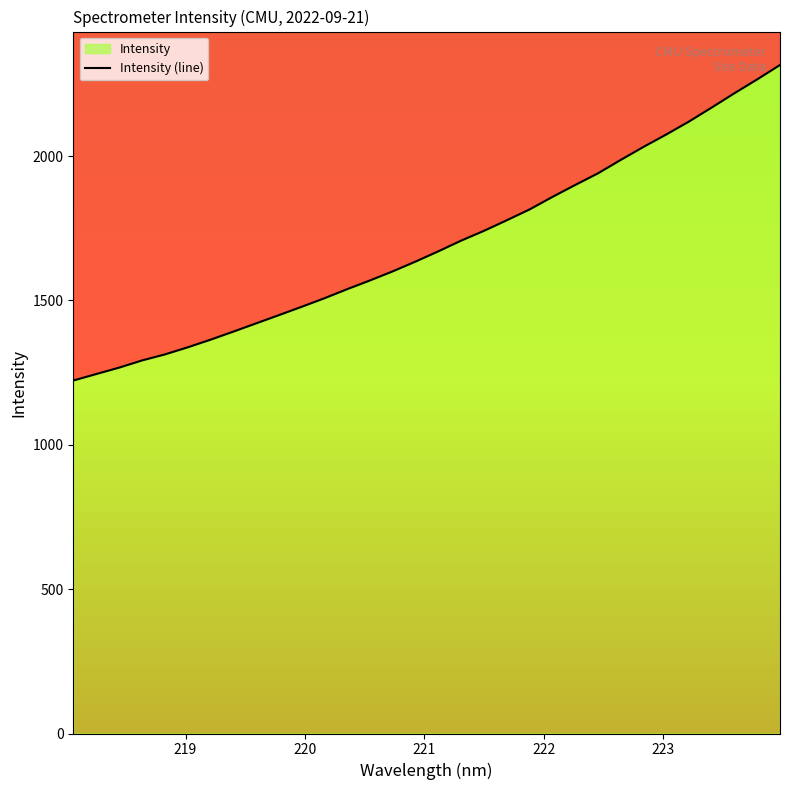

Reading left to right, extract all data points from this chart.

1222.5	1244.8	1266.9	1291.8	1312.6	1337.1	1363.5	1391.5	1420.1	1448.7	1477.6	1507.2	1538.8	1569.0	1600.5	1634.4	1669.9	1706.9	1740.7	1777.3	1814.8	1858.0	1899.4	1939.7	1986.2	2031.4	2074.4	2119.3	2167.9	2217.6	2265.5	2315.3